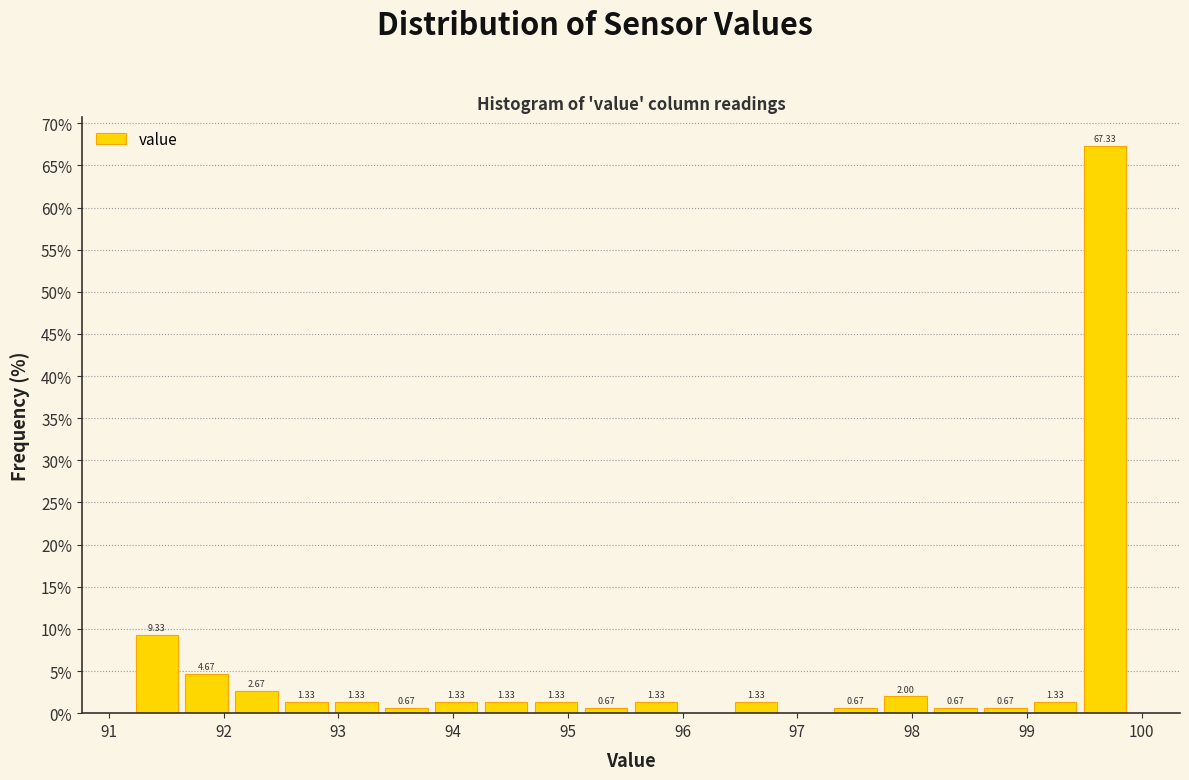

Over which range of the x-axis is the bar tallest?

99.5 to 99.9